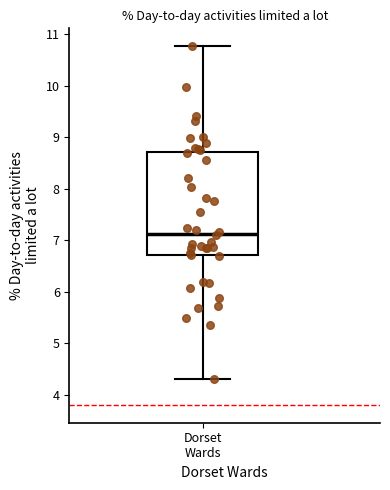

Transcribe this box plot: give where the median line is, the range the box spans, and where the two whiskers end, as read against the y-axis. The values are not printed on the chart, so give them approximately, as read against the axis.

median 7.1, box 6.7 to 8.7, whiskers 4.3 to 10.8